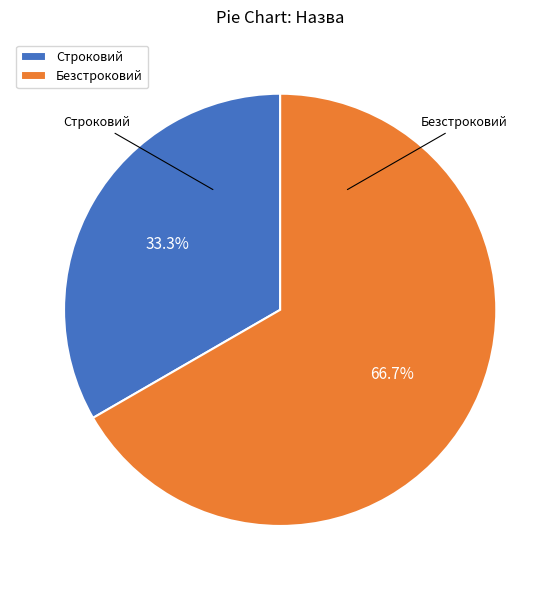

Rank the categories by value from lowest to highest.

Строковий, Безстроковий